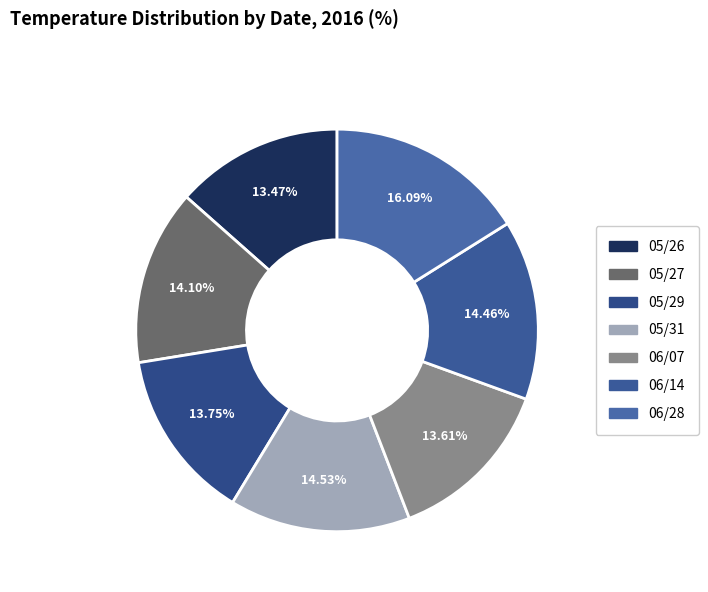

Does any single category account for the majority?

No